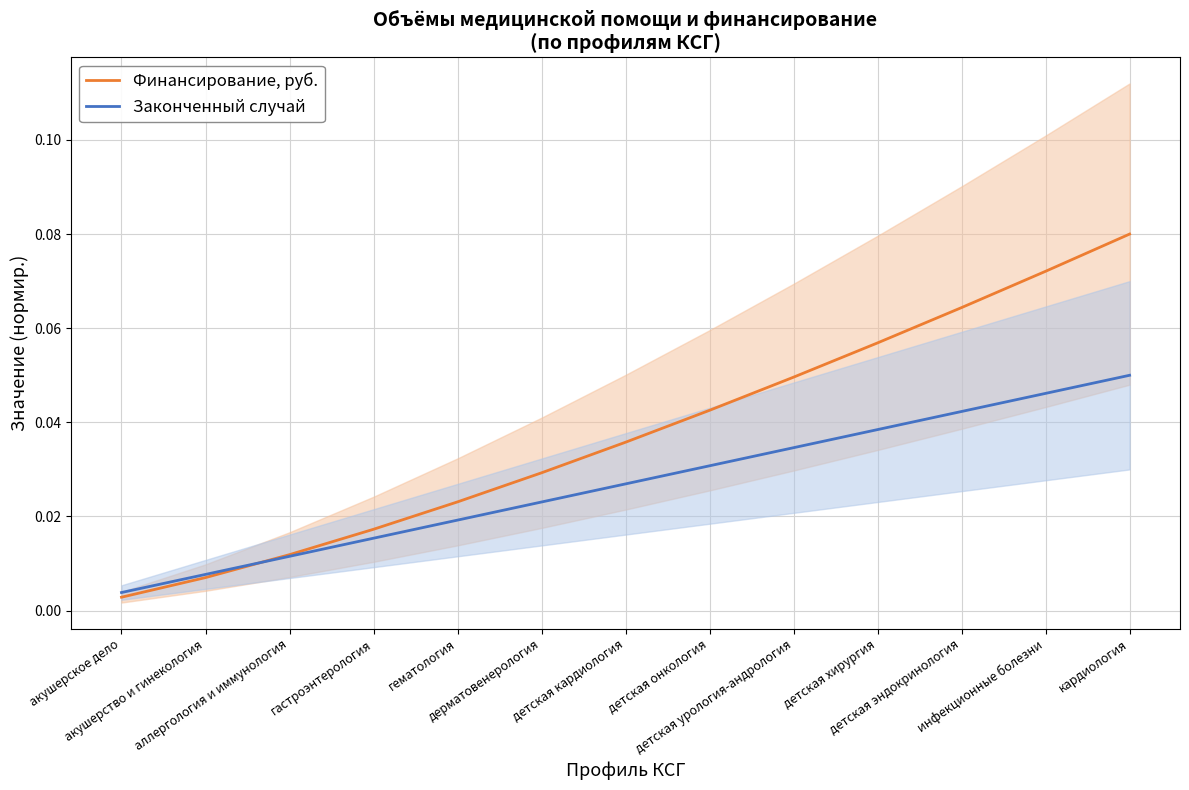

What is the value of the Финансирование, руб. point at the 12th from the left?

0.1